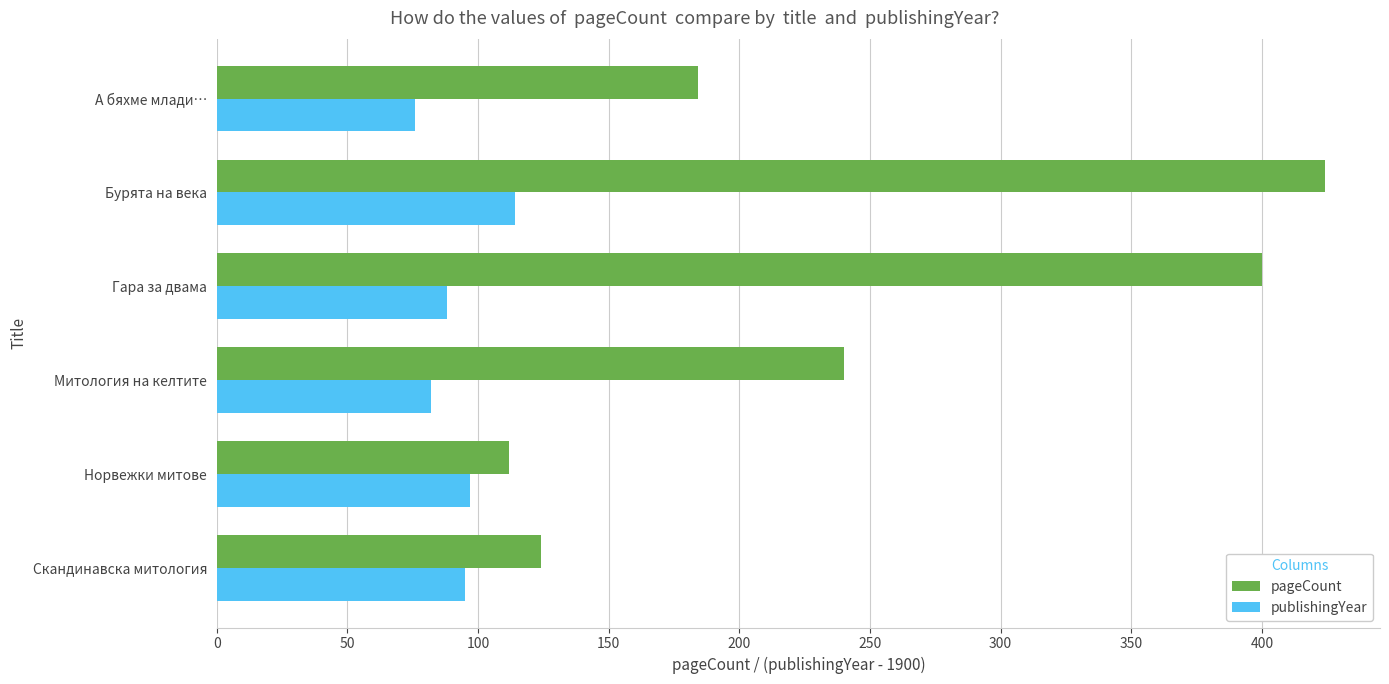

At how many categories does at least one series exceed 144?

4